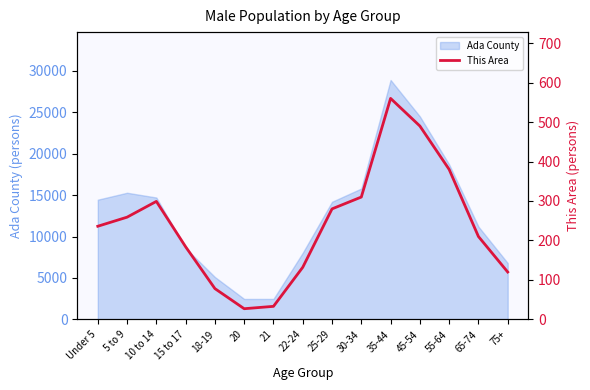

What is the label of the 15th point from the left?

75+